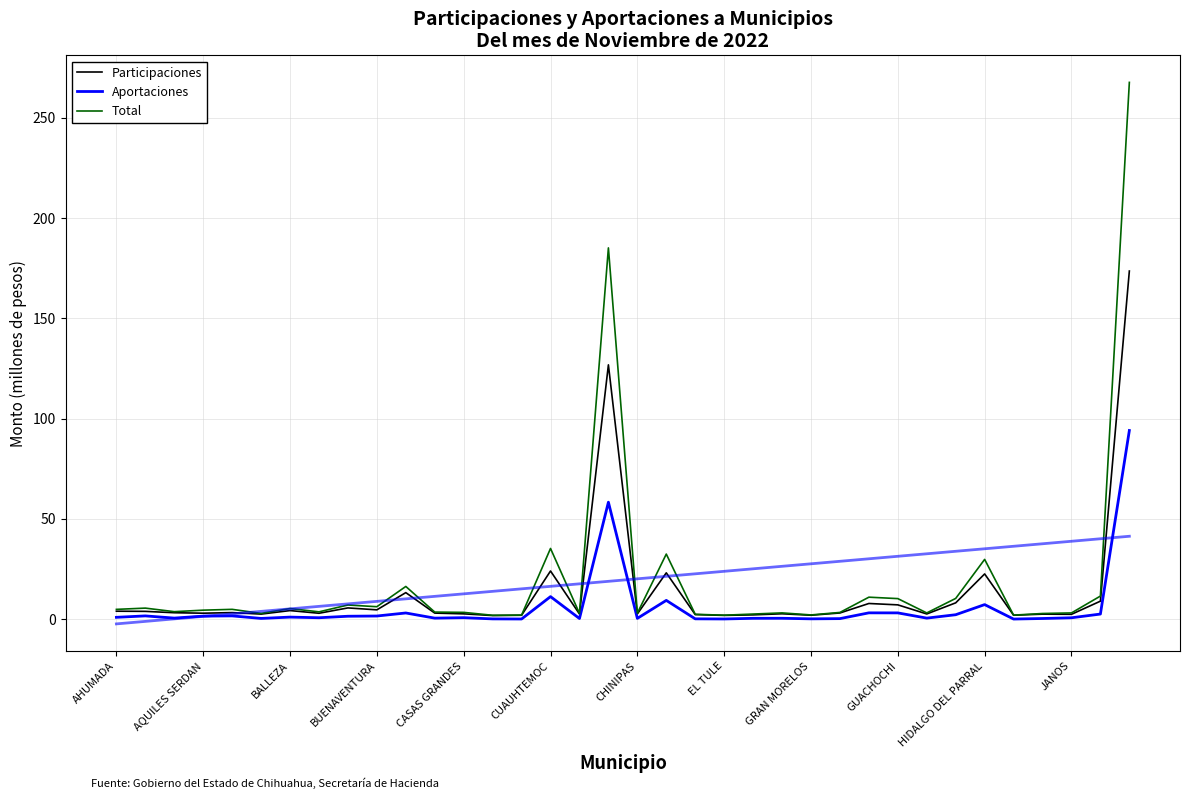

What is the sum of all Participaciones values?

490.5